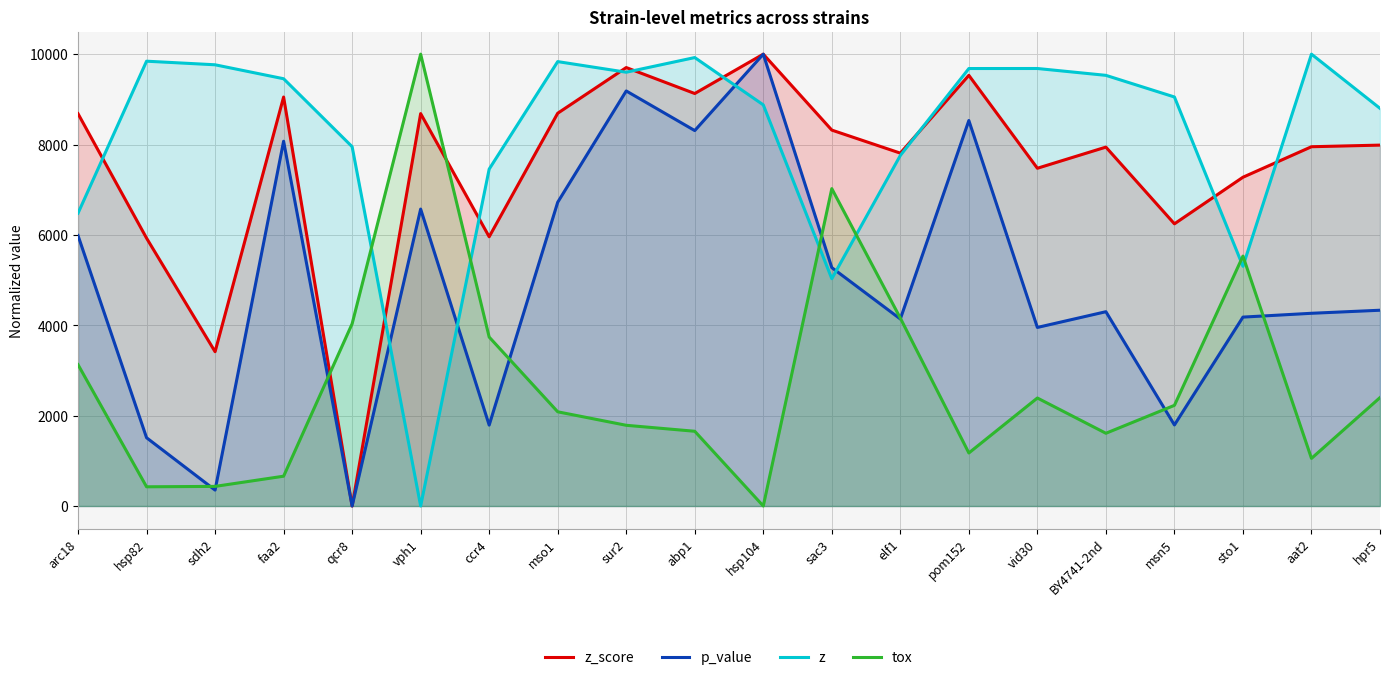

Which series has the largest total across all categories?

z